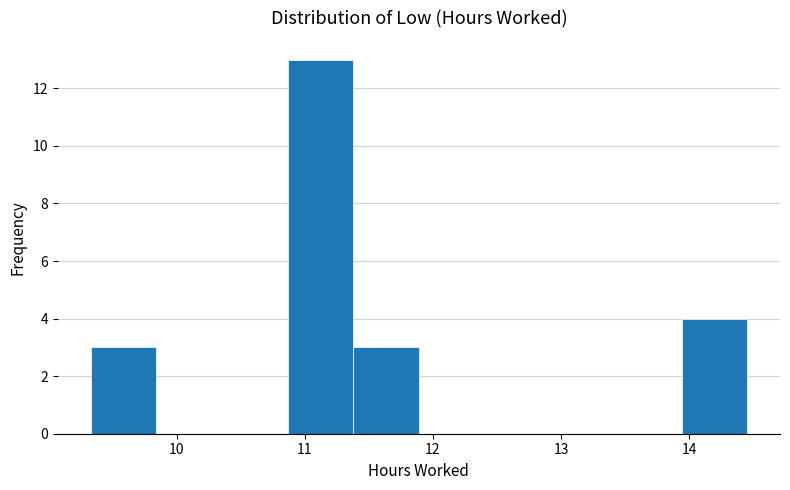

Reading left to right, transcribe this chart: for each bar, give the range it covers on the x-axis and its height. Neither the bar edges nor the heights are printed on the chart, so give them approximately, as read against the axes.

9.3 to 9.8: 3
9.8 to 10.4: 0
10.4 to 10.9: 0
10.9 to 11.4: 13
11.4 to 11.9: 3
11.9 to 12.4: 0
12.4 to 12.9: 0
12.9 to 13.4: 0
13.4 to 13.9: 0
13.9 to 14.5: 4